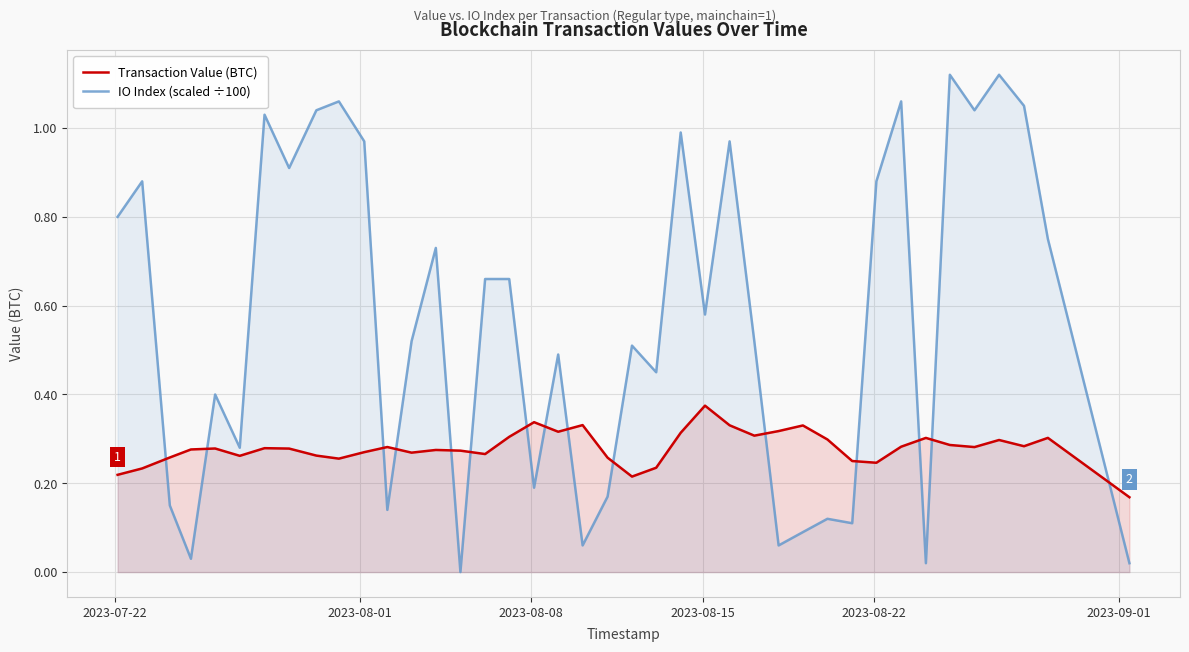

Which series has the largest range (max minus min)?

IO Index (scaled ÷100)